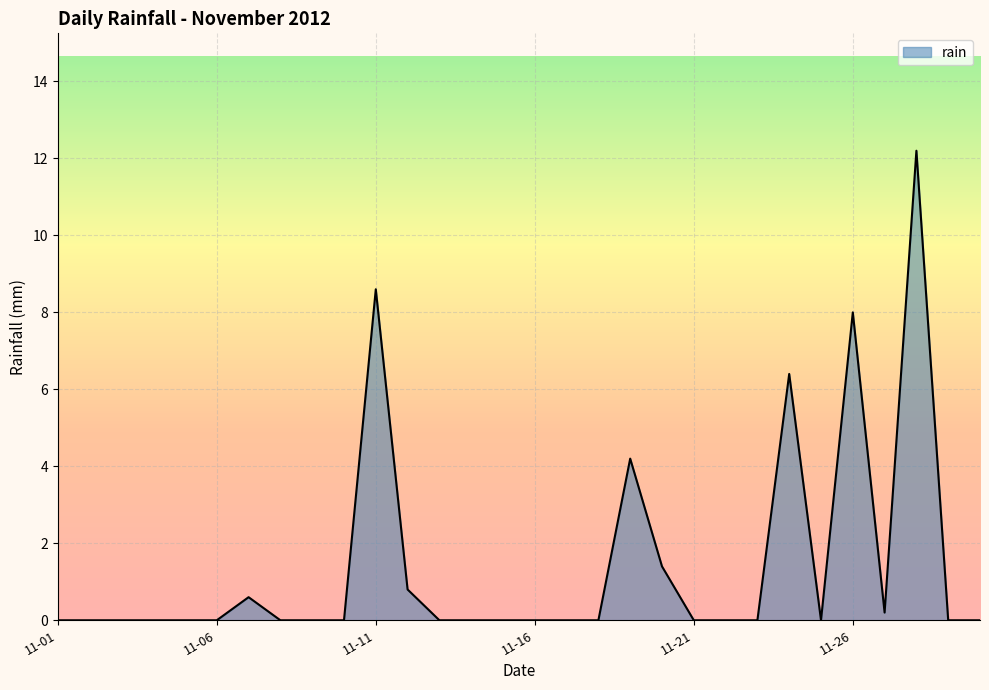

What is the difference between the maximum and minimum values?

12.2